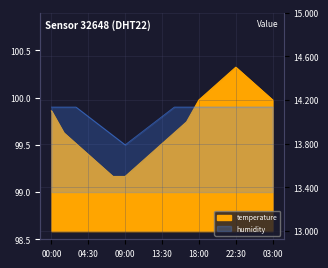

What is the total value across all series at 01:30?

113.8